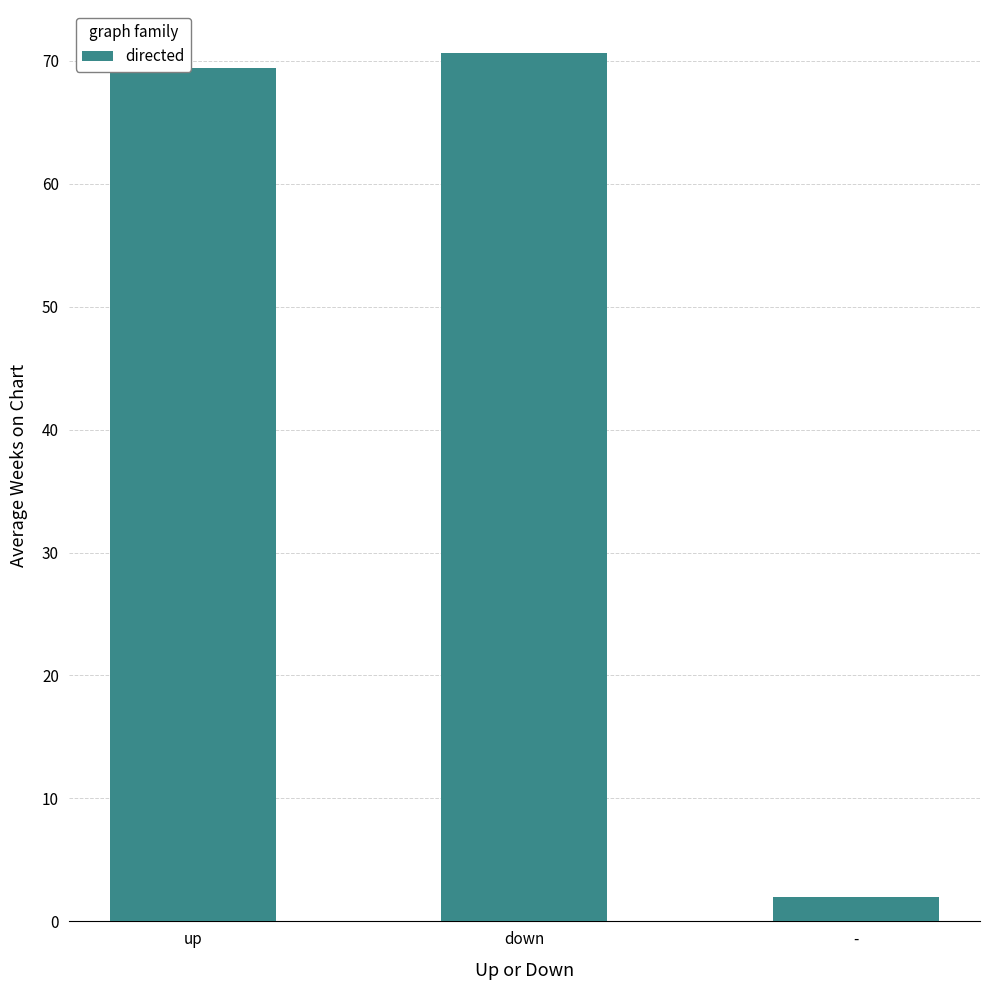

What is the sum of all values?

142.0